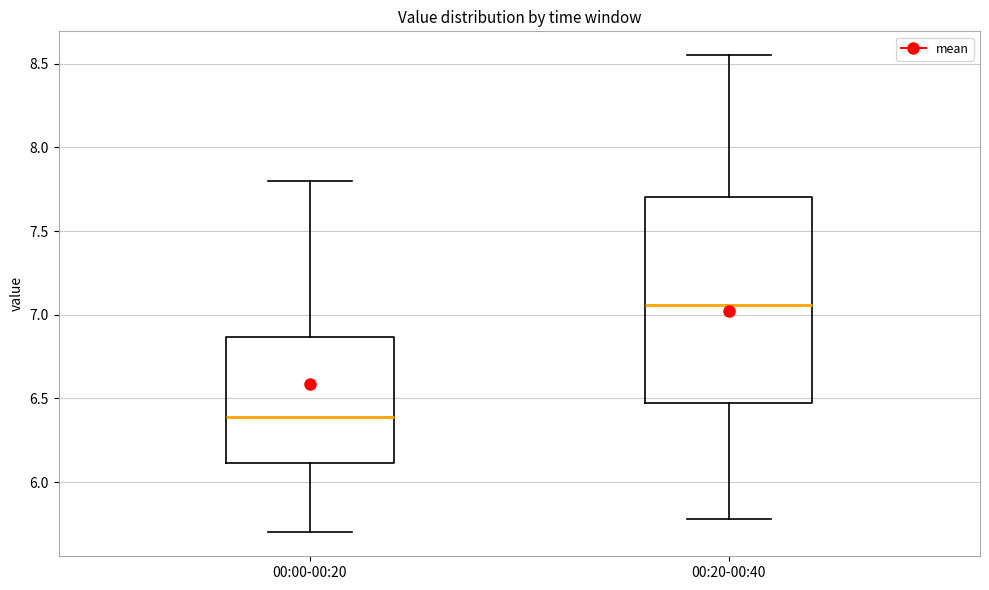

Reading left to right, transcribe this box plot: for each box, give where its median line is, the range the box spans, and where its two whiskers end, as read against the y-axis. The values are not printed on the chart, so give them approximately, as read against the axis.

00:00-00:20: median 6.40, box 6.10 to 6.85, whiskers 5.70 to 7.80
00:20-00:40: median 7.05, box 6.50 to 7.70, whiskers 5.80 to 8.55